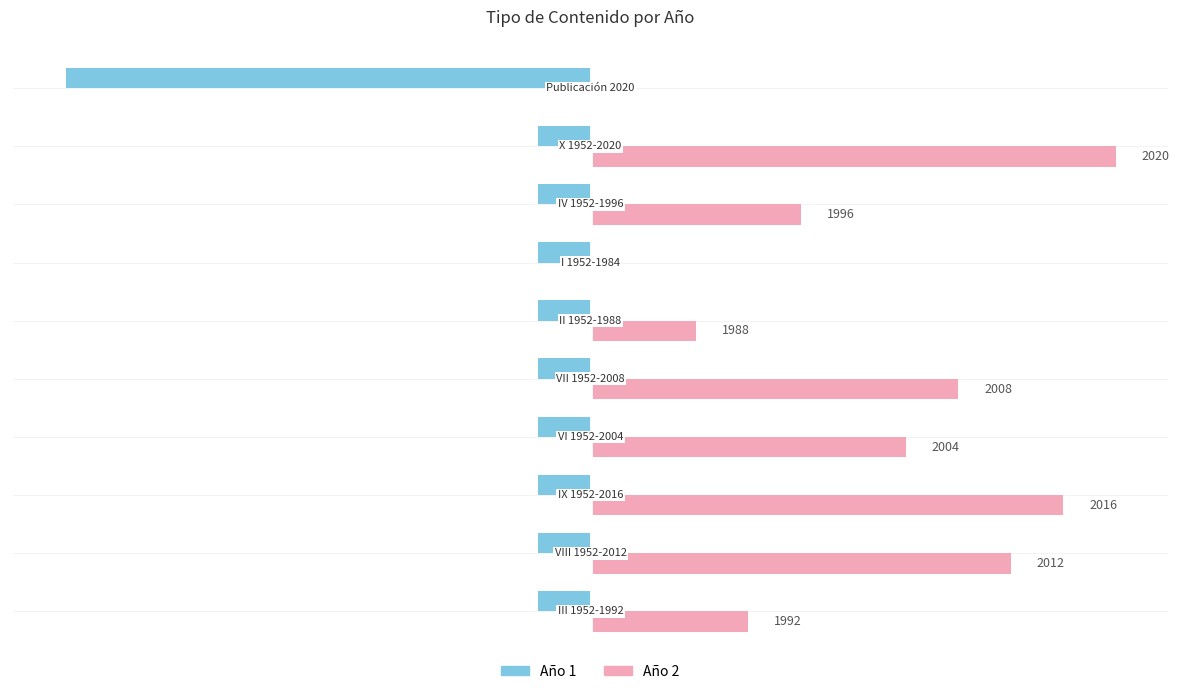

What is the sum of all Año 2 values?

196